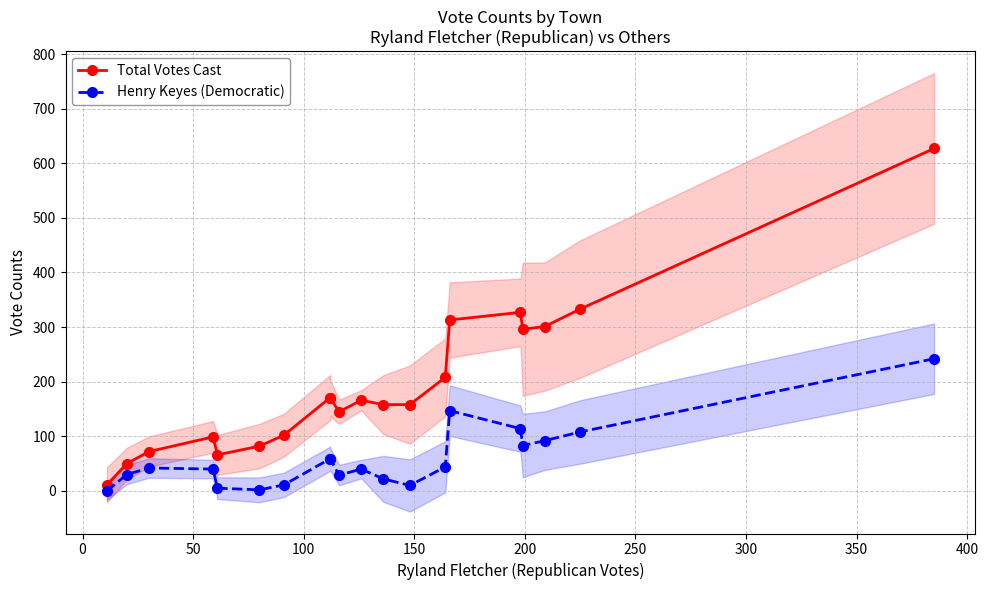

Reading right to left, what are all the values shown in this chart?

Total Votes Cast: 627	333	301	296	327	313	208	158	158	166	145	170	171	102	82	66	99	72	50	11
Henry Keyes (Democratic): 242	108	92	83	114	147	44	10	22	40	29	58	59	11	2	5	40	42	30	0